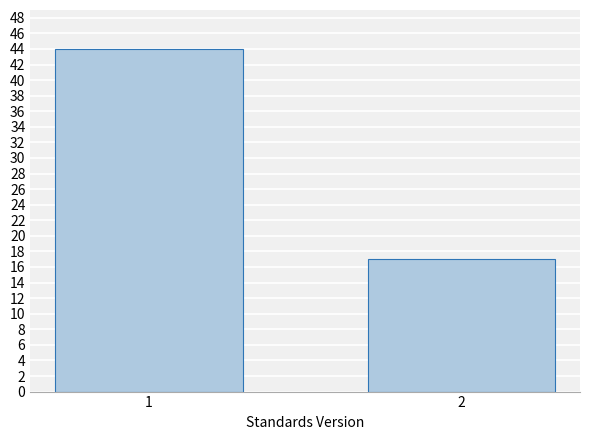

Reading left to right, list all the values displayed in this chart.

1=44	2=17